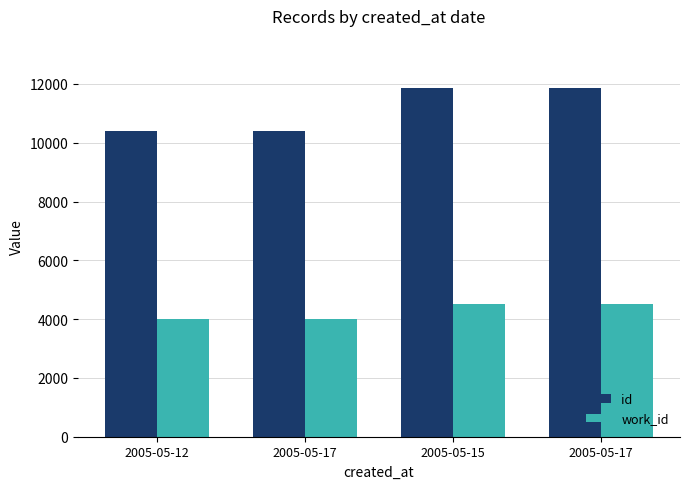

Between 2005-05-12 and 2005-05-15, which series saw the biggest shift?

id